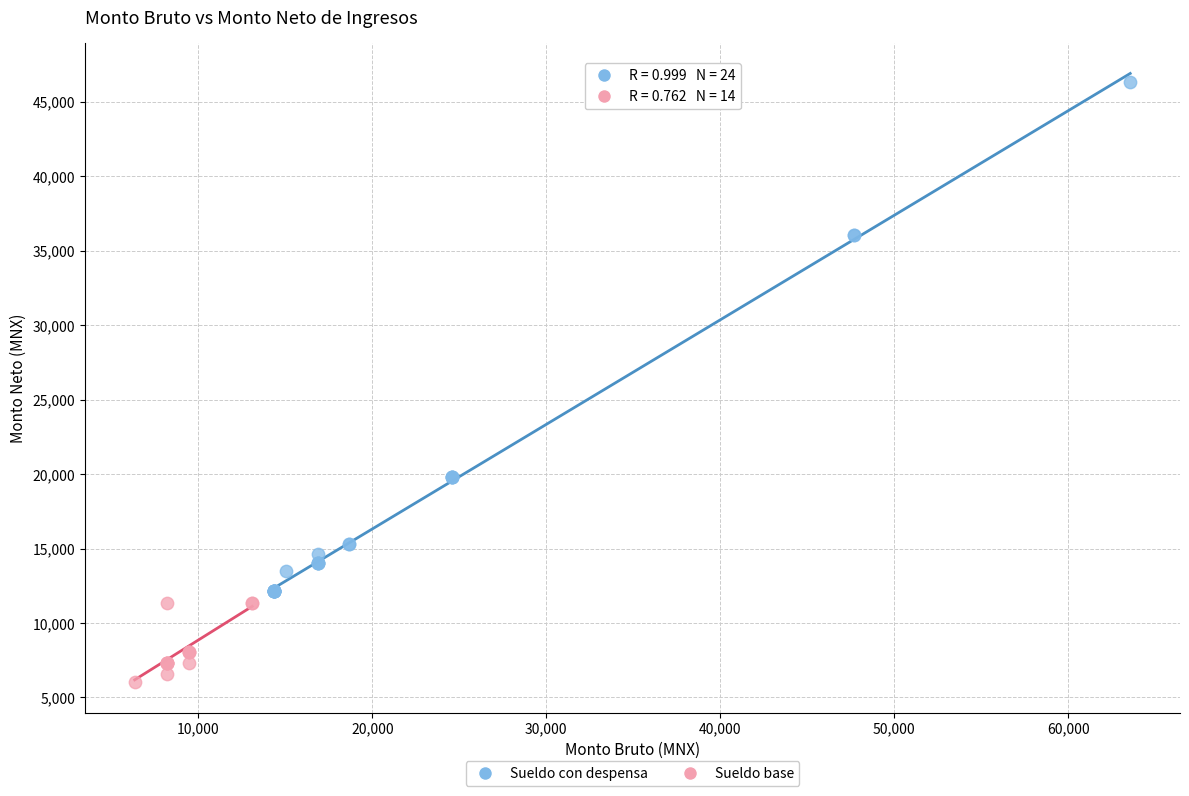

Which series has the widest spread of Y values?

Sueldo con despensa